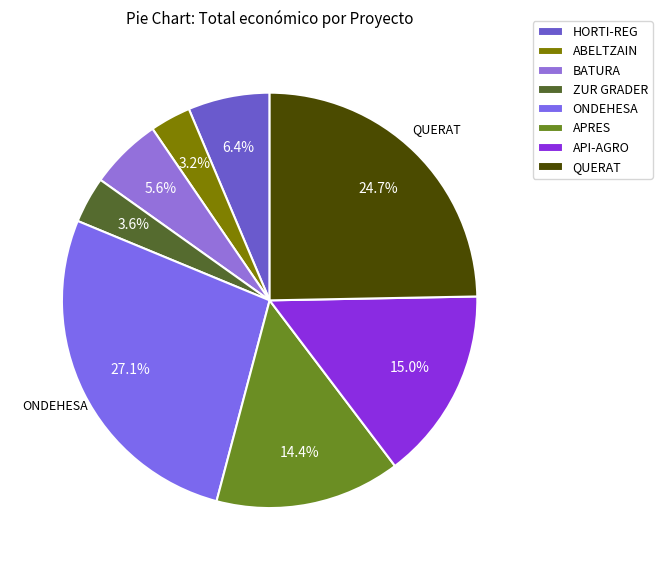

Combined, what portion of the pie is BATURA and APRES?

20.0%